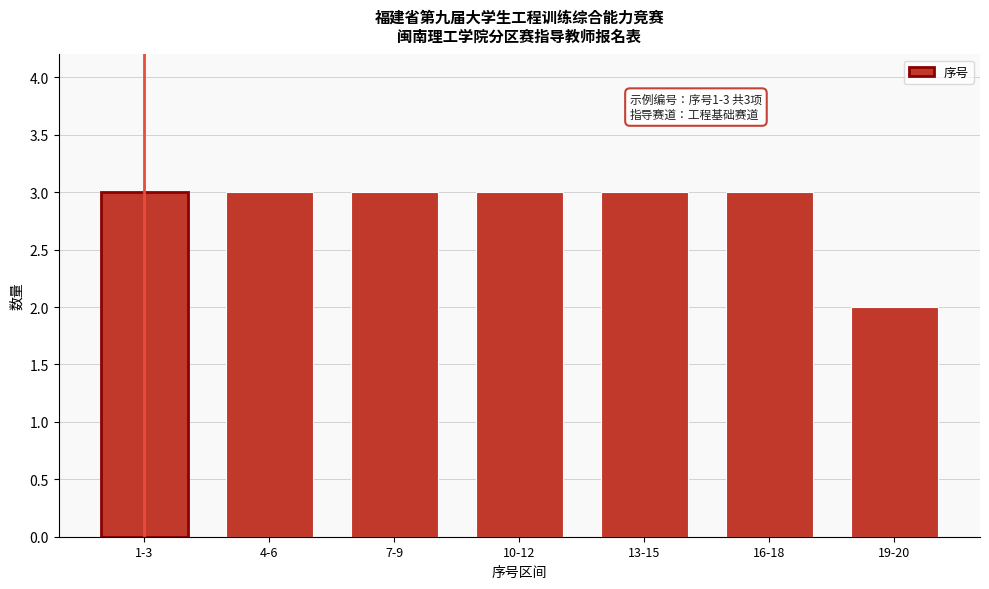

Reading left to right, list all the values displayed in this chart.

1-3=3	4-6=3	7-9=3	10-12=3	13-15=3	16-18=3	19-20=2